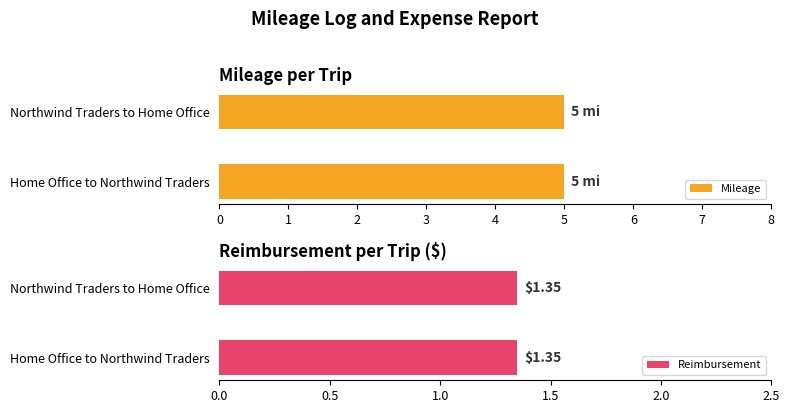

What is the sum of the Mileage values at Home Office to Northwind Traders and Northwind Traders to Home Office?

10.0